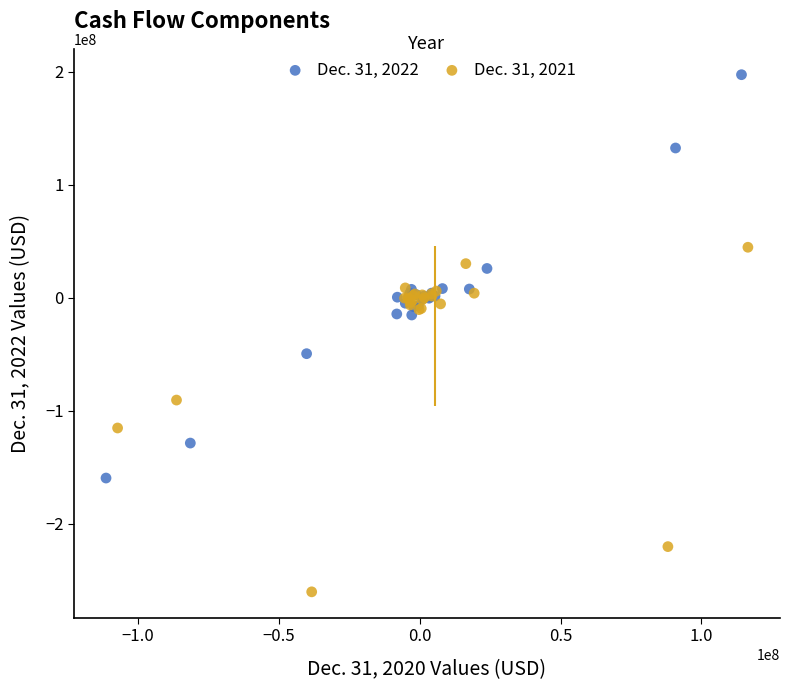

Which series contains the highest Y value?

Dec. 31, 2022